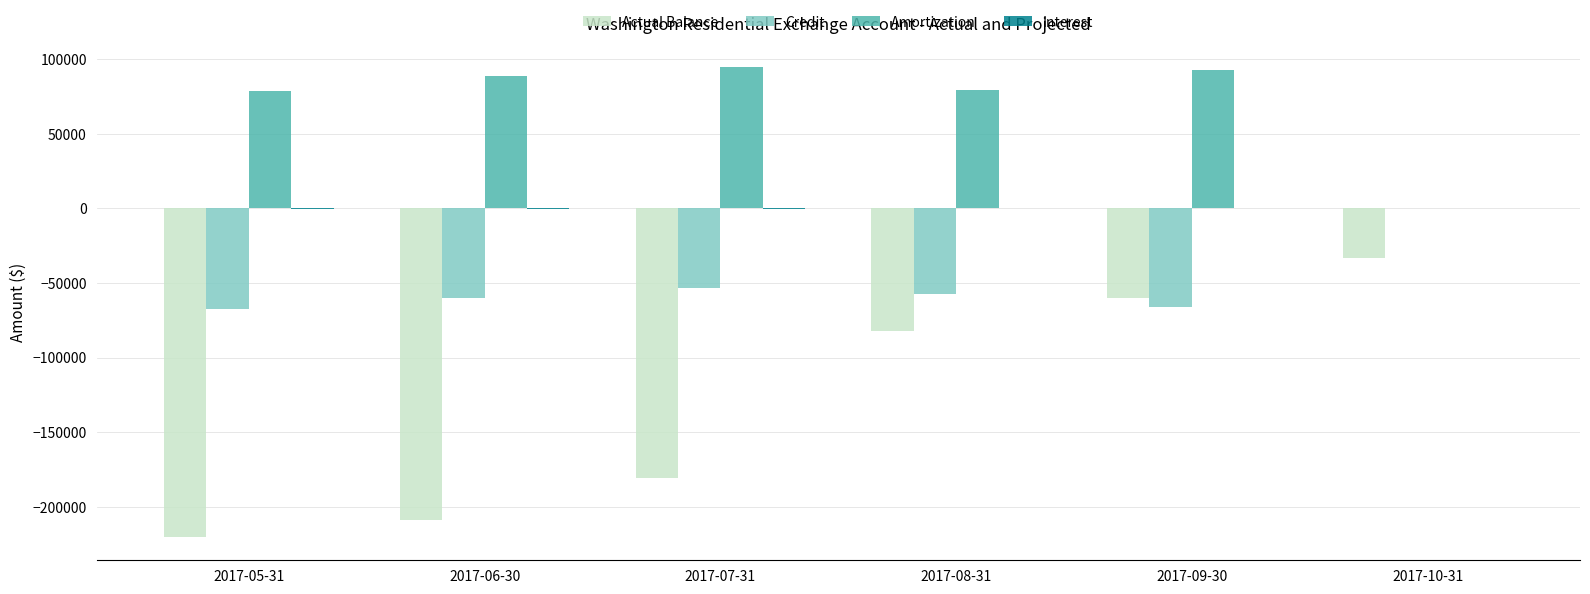

What is the greatest value displayed?

94455.3